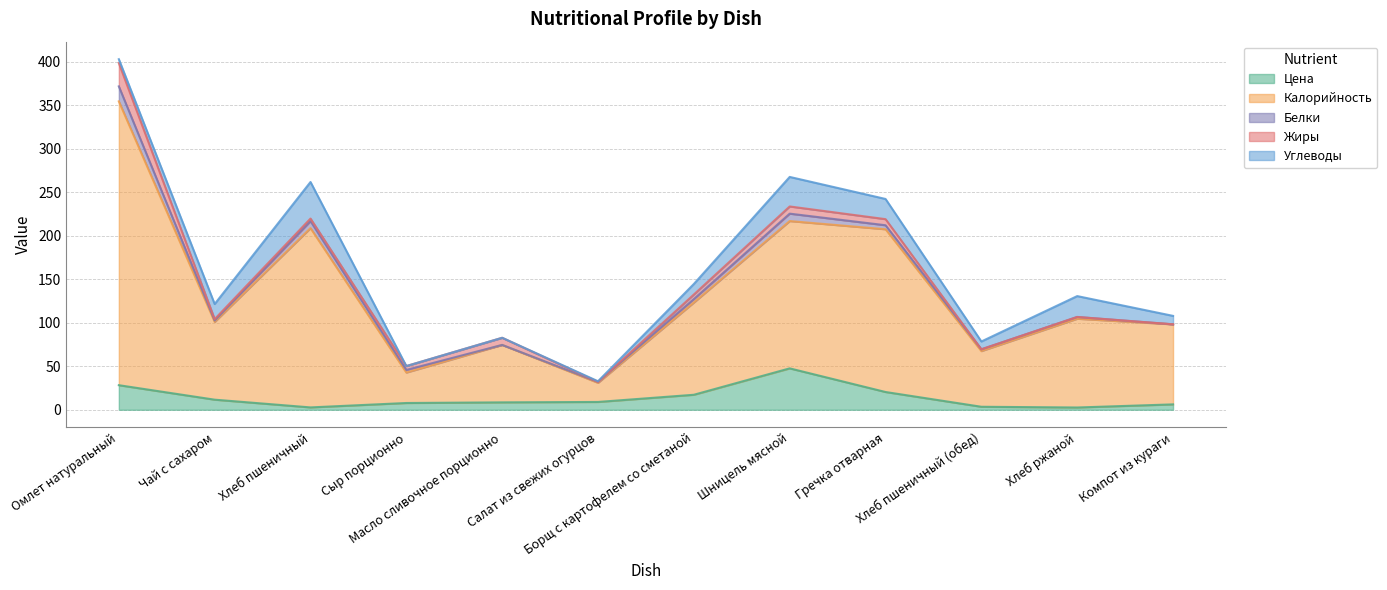

What is the sum of the Калорийность values at Гречка отварная and Салат из свежих огурцов?

209.0